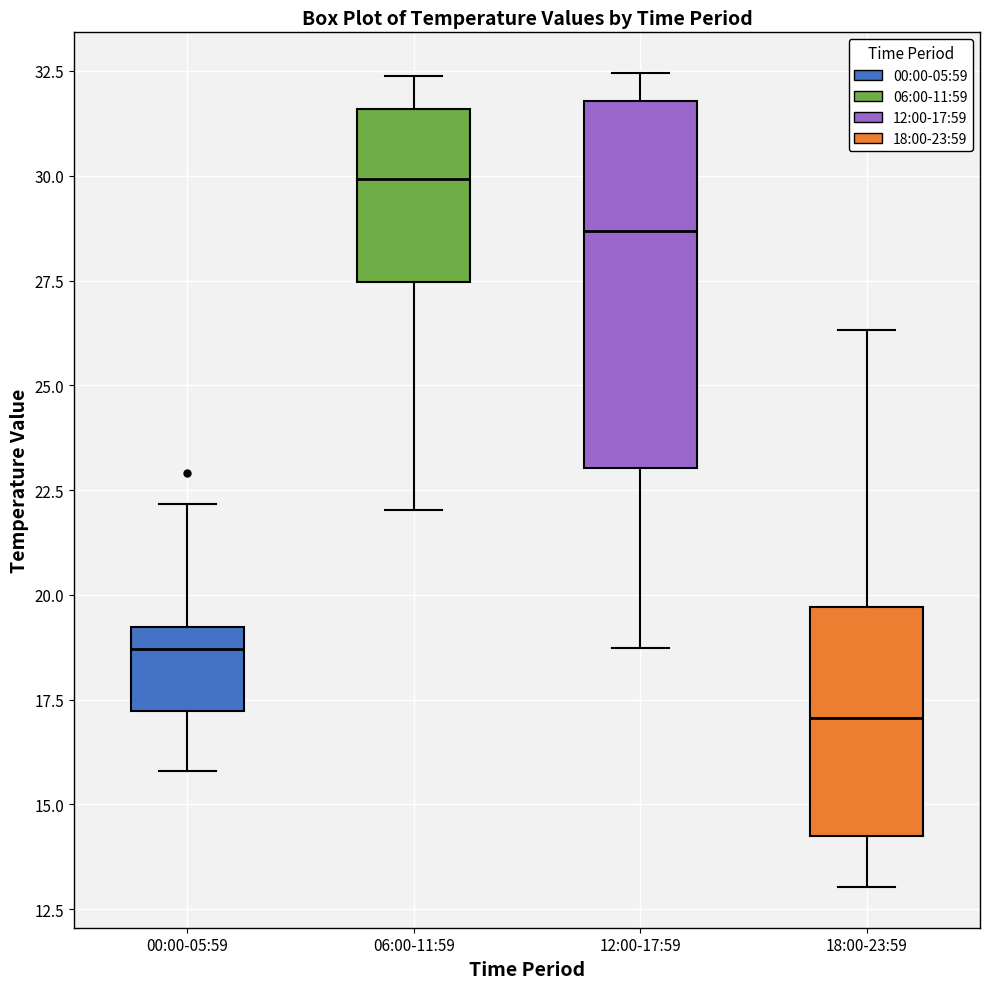

Reading left to right, read every box against the y-axis: the position of its median line, the range the box covers, and the ends of its whiskers. The values are not printed on the chart, so give them approximately, as read against the axis.

00:00-05:59: median 18.5, box 17.0 to 19.0, whiskers 16.0 to 22.0
06:00-11:59: median 30.0, box 27.5 to 31.5, whiskers 22.0 to 32.5
12:00-17:59: median 28.5, box 23.0 to 32.0, whiskers 18.5 to 32.5
18:00-23:59: median 17.0, box 14.5 to 19.5, whiskers 13.0 to 26.5